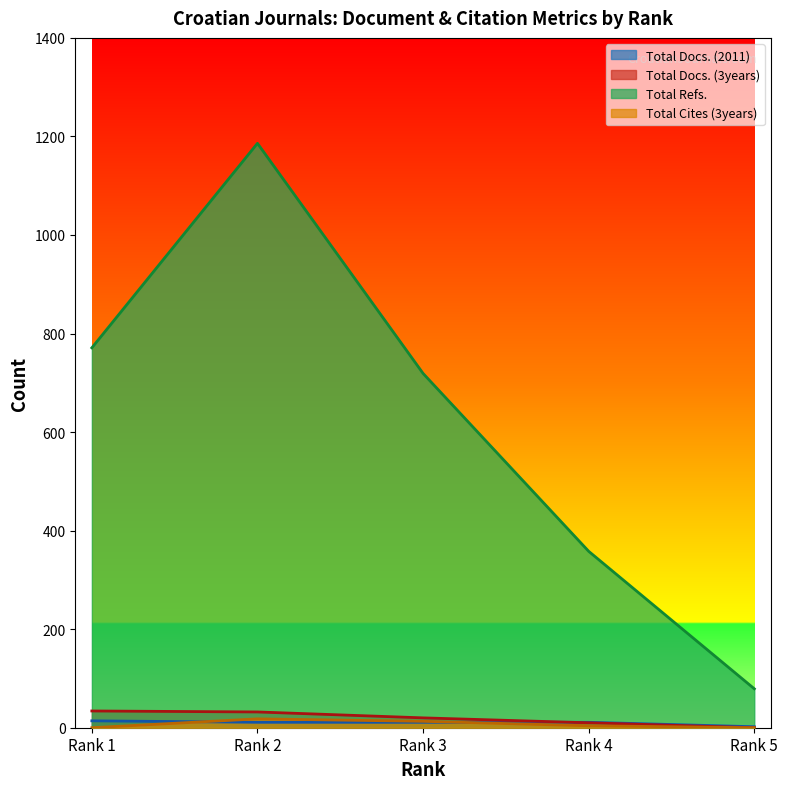

True or false: Total Cites (3years) and Total Docs. (3years) intersect in this chart.

False